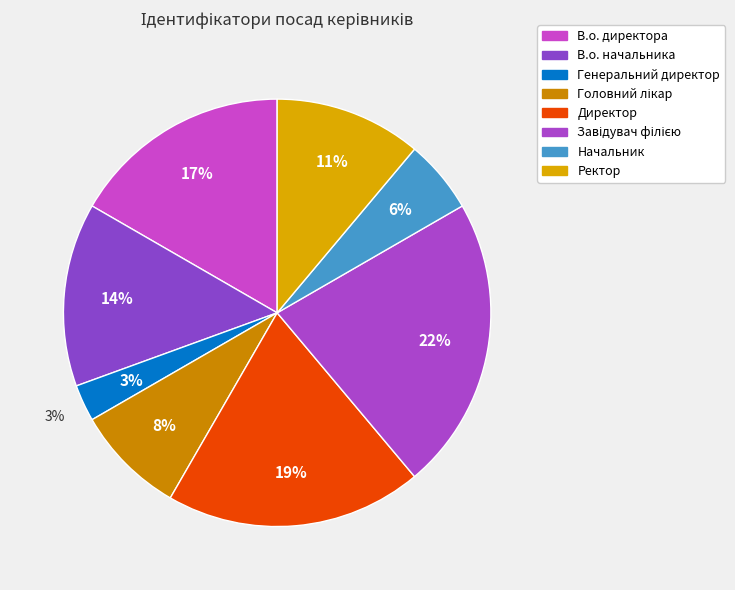

To the nearest percent, what is the difference between the largest and smallest slice percentages?

19%